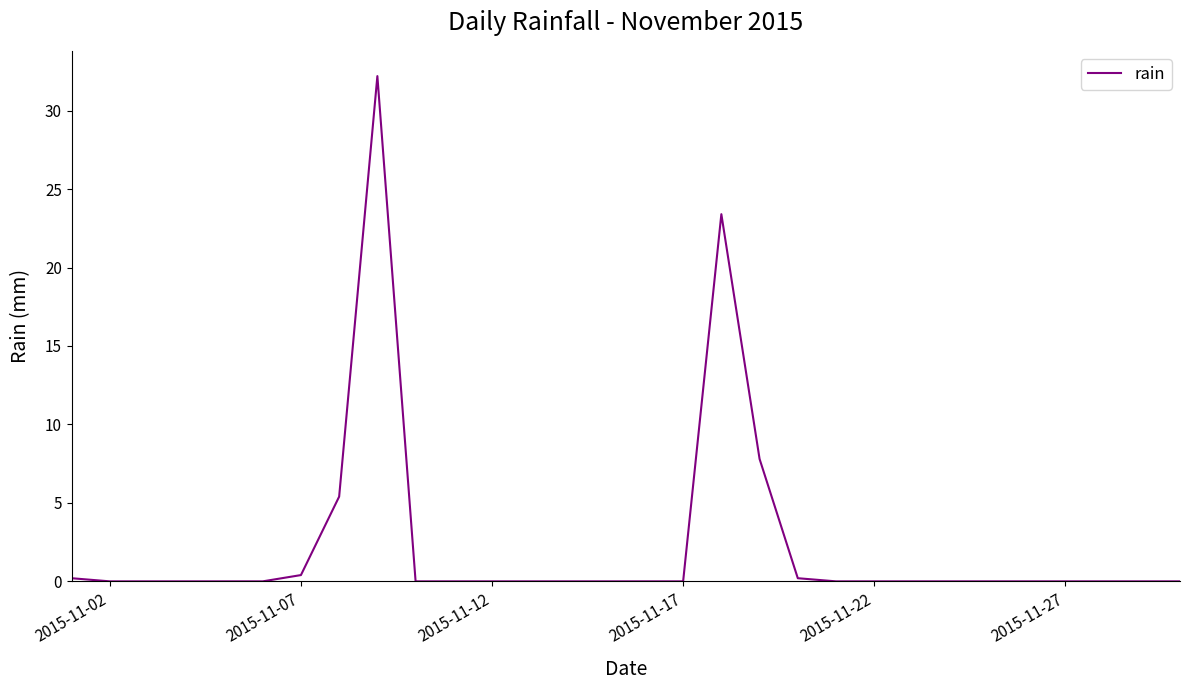

What is the maximum value shown in the chart?

32.2